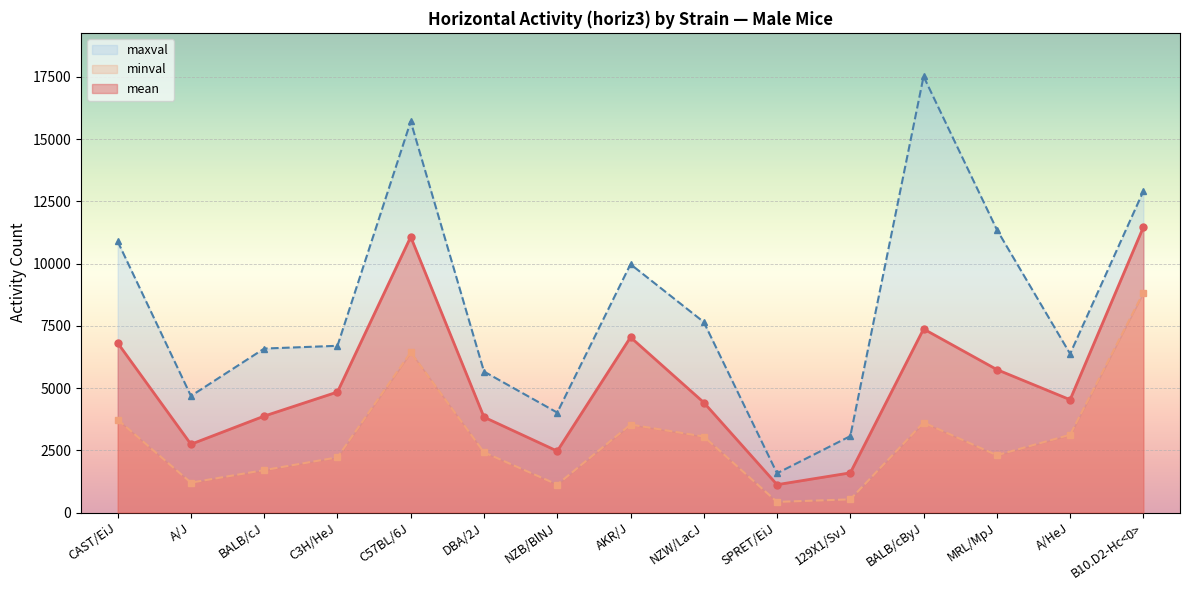

The value of minval at MRL/MpJ is 2301. True or false?

True